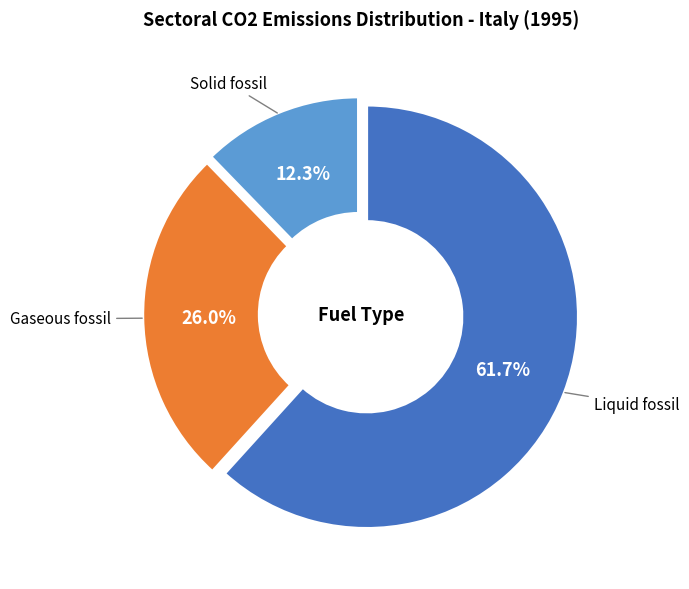

Does any single category account for the majority?

Yes